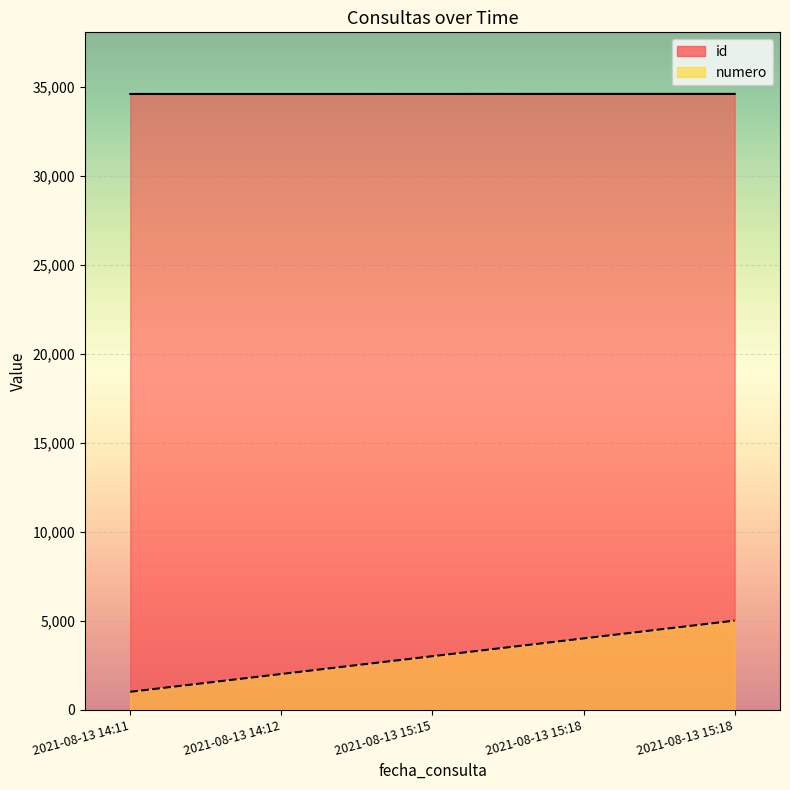

What is the difference between the highest and lowest values at 2021-08-13 15:18?

30603